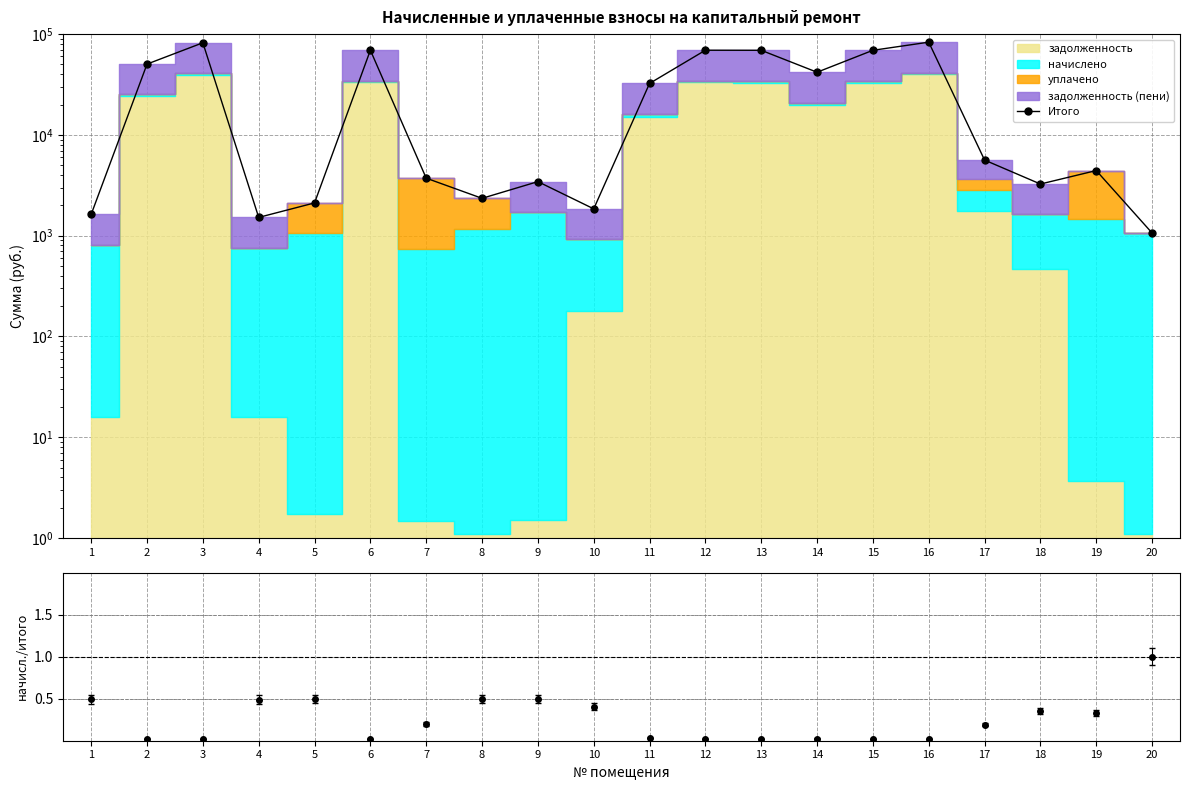

What is the difference between the values at 16 and 5?

81068.6